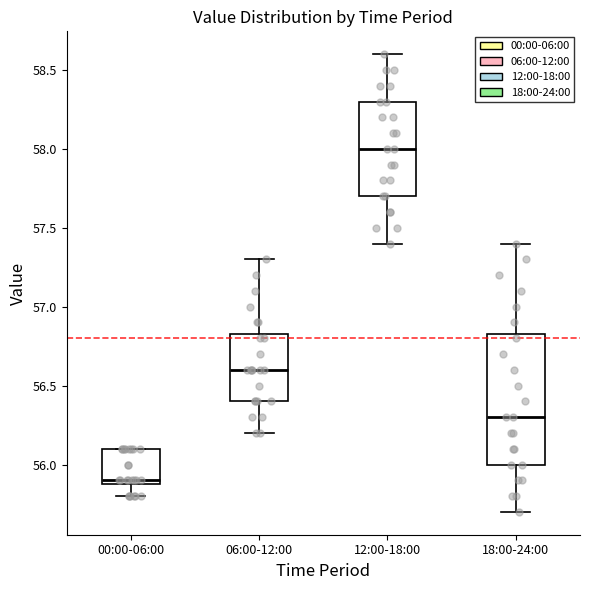

Which box has the highest median line?

12:00-18:00